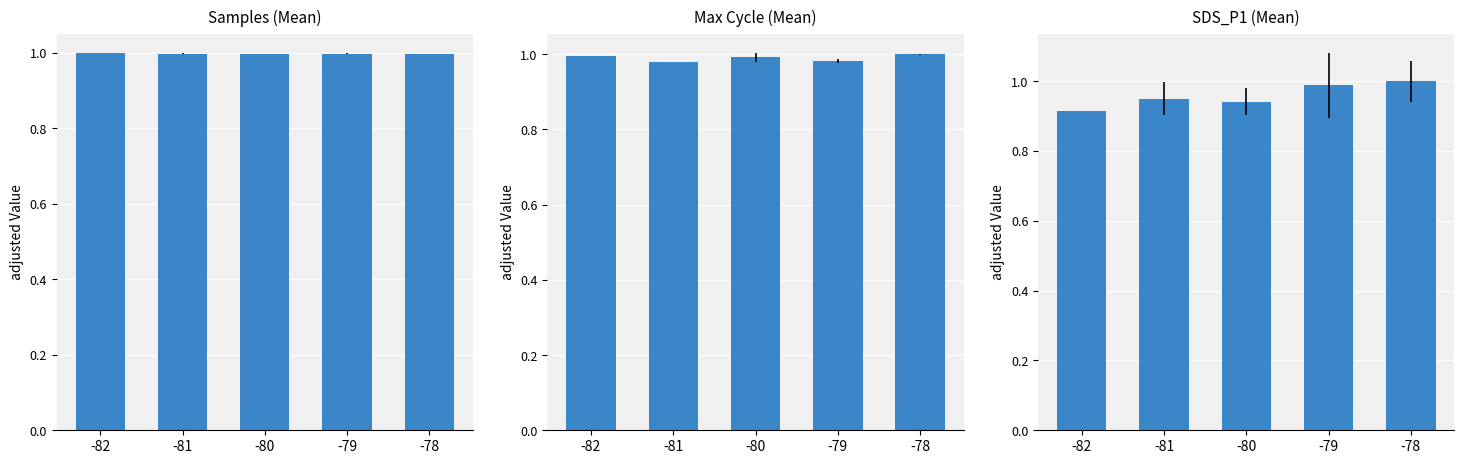

What is the value of the SDS_P1 (Mean) bar at the 2nd from the left?

0.9